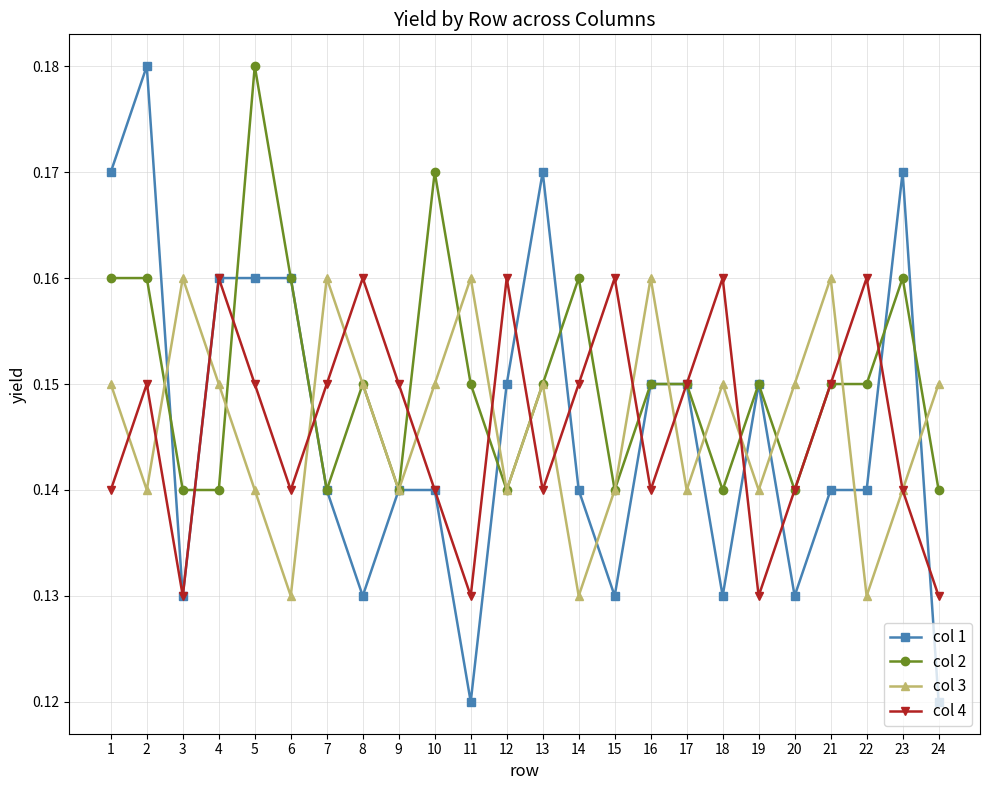

What is the total value across all series at 1?

0.6